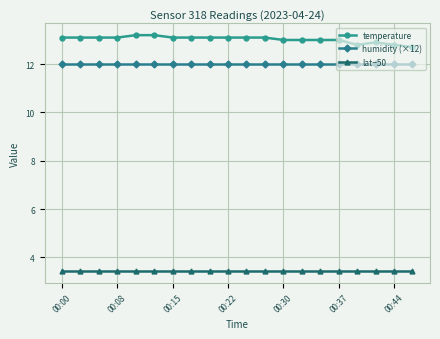

Rank the series by their maximum value, from highest to lowest.

temperature, humidity (×12), lat−50